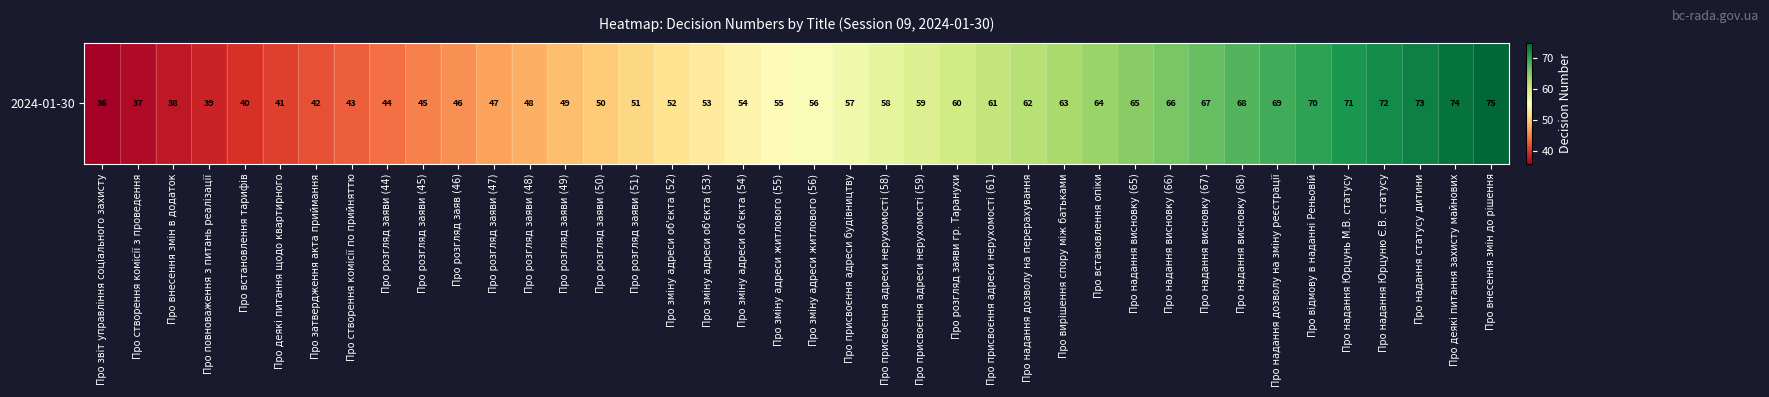

Reading right to left, what are all the values shown in this chart?

Про внесення змін до рішення=75	Про деякі питання захисту майнових=74	Про надання статусу дитини=73	Про надання Юрцуню Є.В. статусу=72	Про надання Юрцунь М.В. статусу=71	Про відмову в наданні Реньовій=70	Про надання дозволу на зміну реєстрації=69	Про надання висновку (68)=68	Про надання висновку (67)=67	Про надання висновку (66)=66	Про надання висновку (65)=65	Про встановлення опіки=64	Про вирішення спору між батьками=63	Про надання дозволу на перерахування=62	Про присвоєння адреси нерухомості (61)=61	Про розгляд заяви гр. Таранухи=60	Про присвоєння адреси нерухомості (59)=59	Про присвоєння адреси нерухомості (58)=58	Про присвоєння адреси будівництву=57	Про зміну адреси житлового (56)=56	Про зміну адреси житлового (55)=55	Про зміну адреси об'єкта (54)=54	Про зміну адреси об'єкта (53)=53	Про зміну адреси об'єкта (52)=52	Про розгляд заяви (51)=51	Про розгляд заяви (50)=50	Про розгляд заяви (49)=49	Про розгляд заяви (48)=48	Про розгляд заяви (47)=47	Про розгляд заяв (46)=46	Про розгляд заяви (45)=45	Про розгляд заяви (44)=44	Про створення комісії по прийняттю=43	Про затвердження акта приймання=42	Про деякі питання щодо квартирного=41	Про встановлення тарифів=40	Про повноваження з питань реалізації=39	Про внесення змін в додаток=38	Про створення комісії з проведення=37	Про звіт управління соціального захисту=36